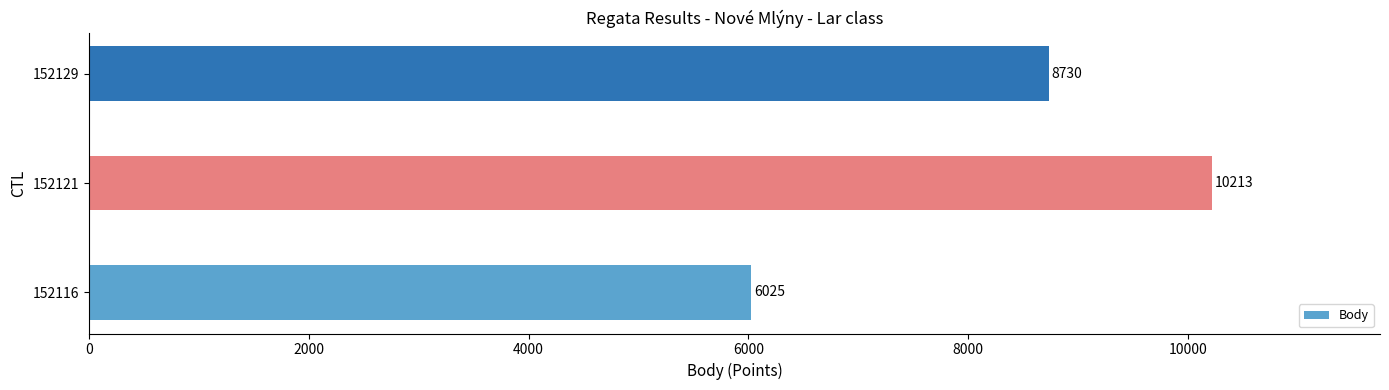

What is the difference between the second highest and minimum values?

2705